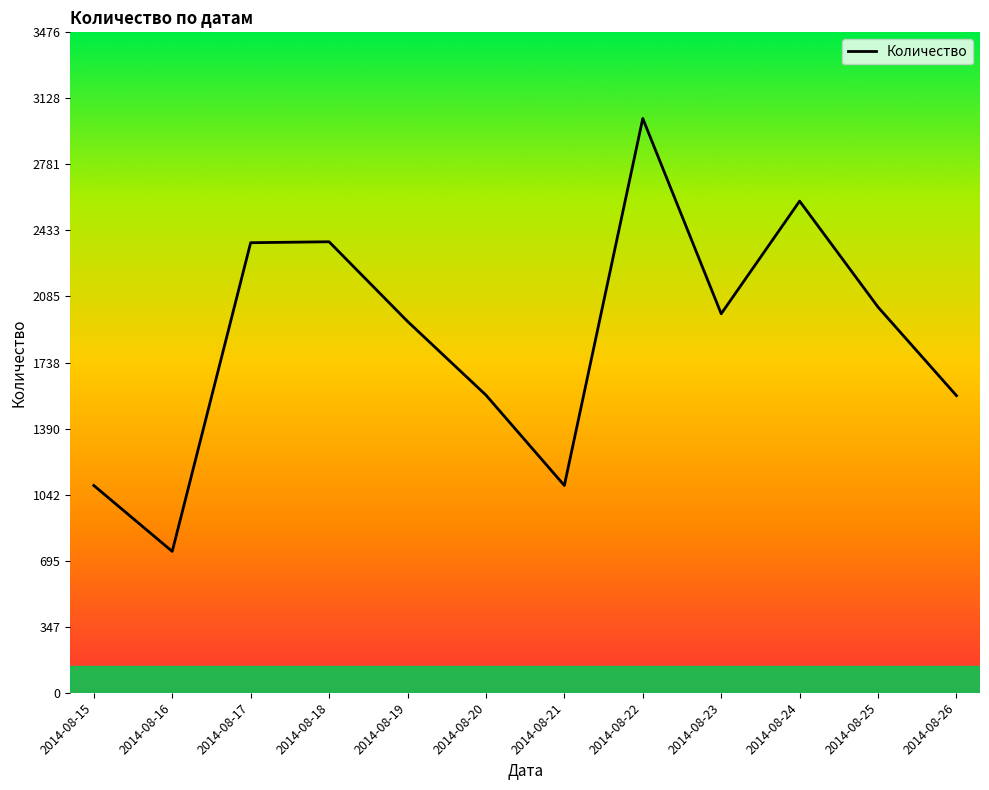

Is it true that the value at 2014-08-19 is 3311?

False